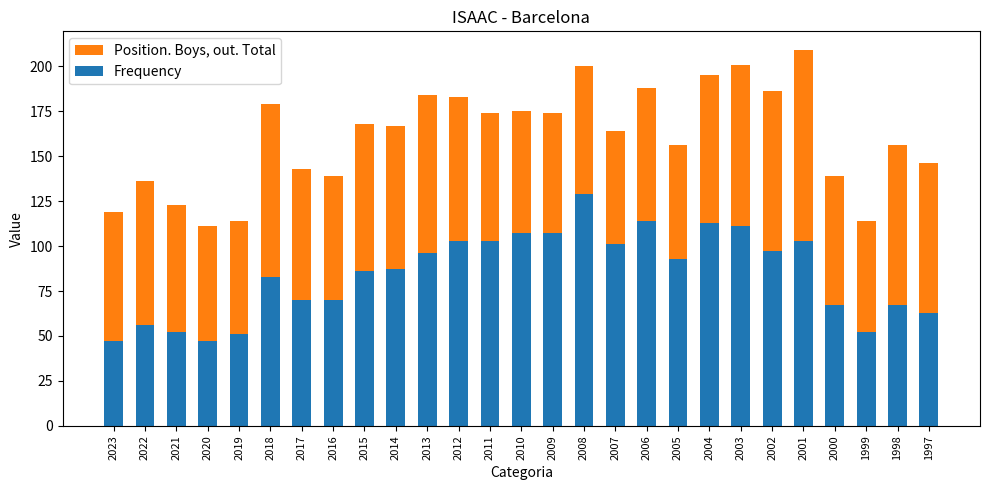

The value of Frequency at 2005 is 132. True or false?

False